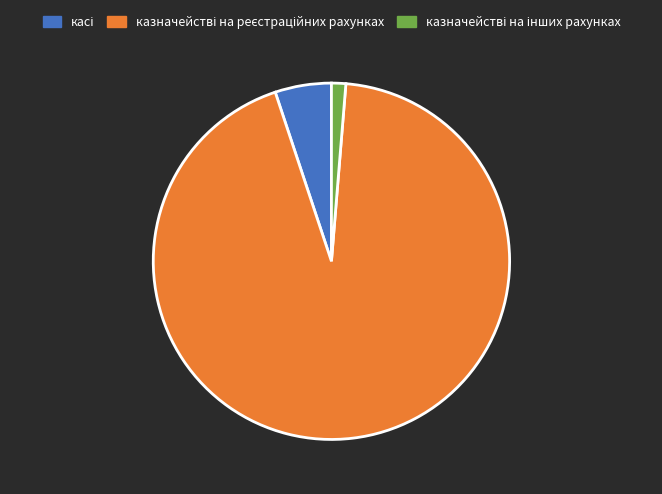

Is there a majority slice in this chart?

Yes